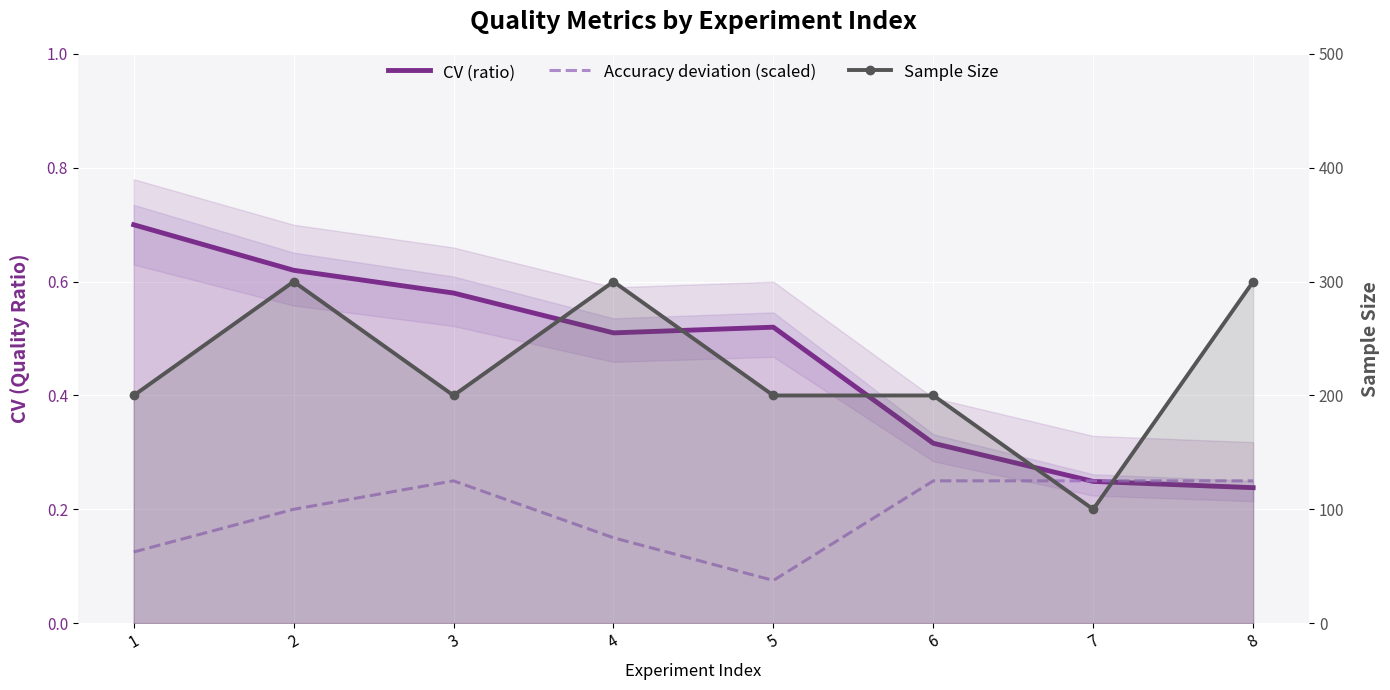

What is the average value of the CV (ratio) series?

0.5